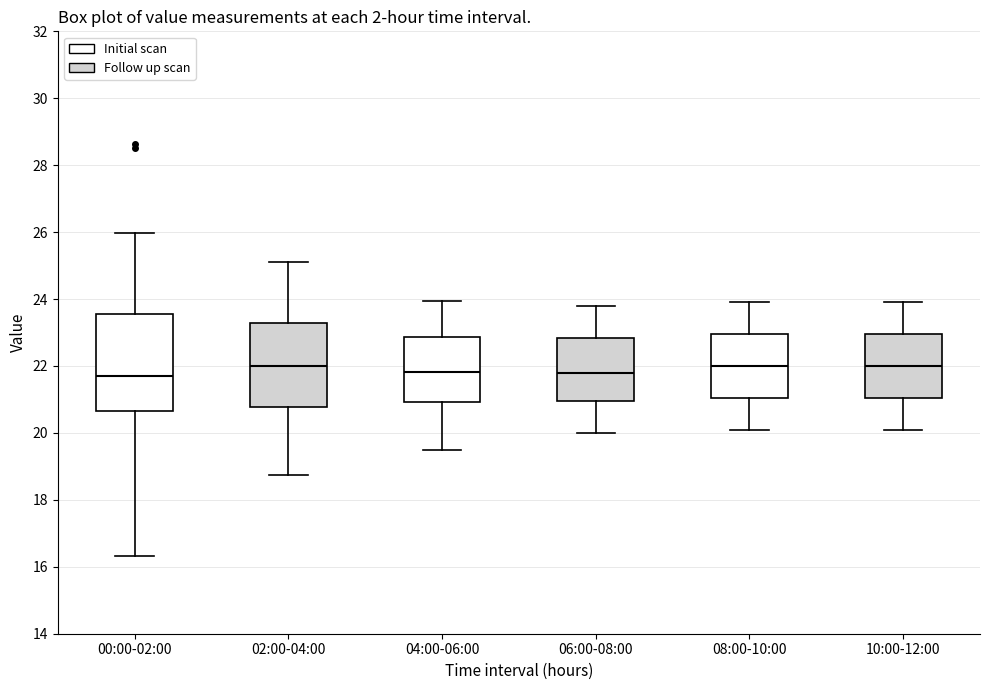

Where does the median line of the box for 06:00-08:00 sit on the y-axis? The values are not printed on the chart, so give them approximately, as read against the axis.

21.8